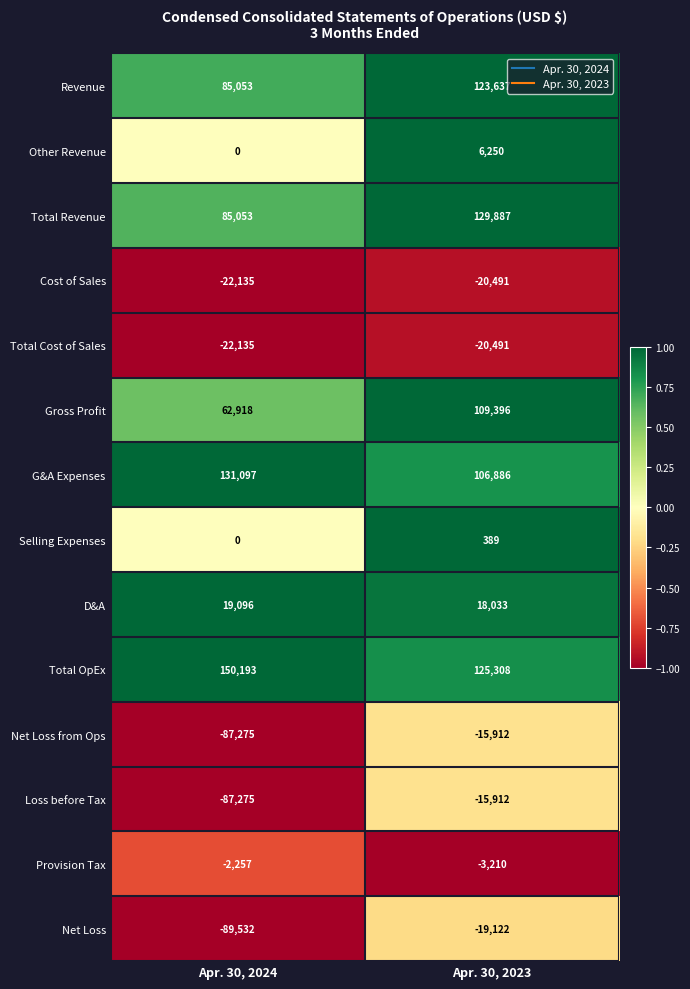

Which label corresponds to the smallest value in the chart?

Apr. 30, 2024